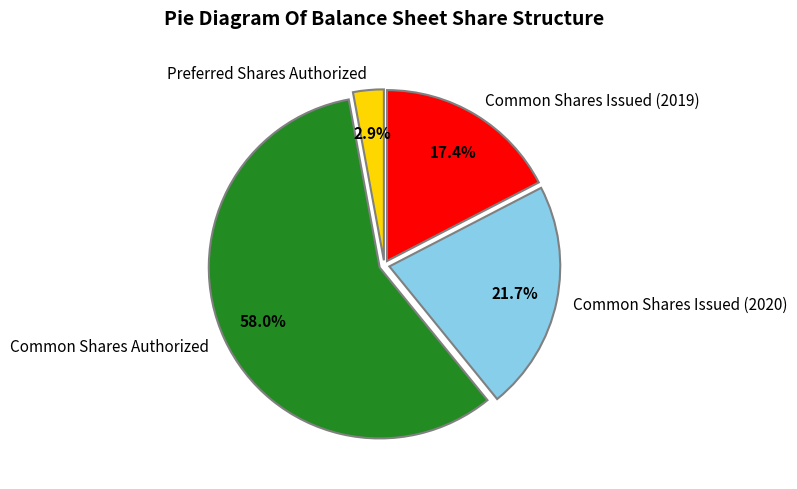

Which category has the biggest portion of the pie?

Common Shares Authorized